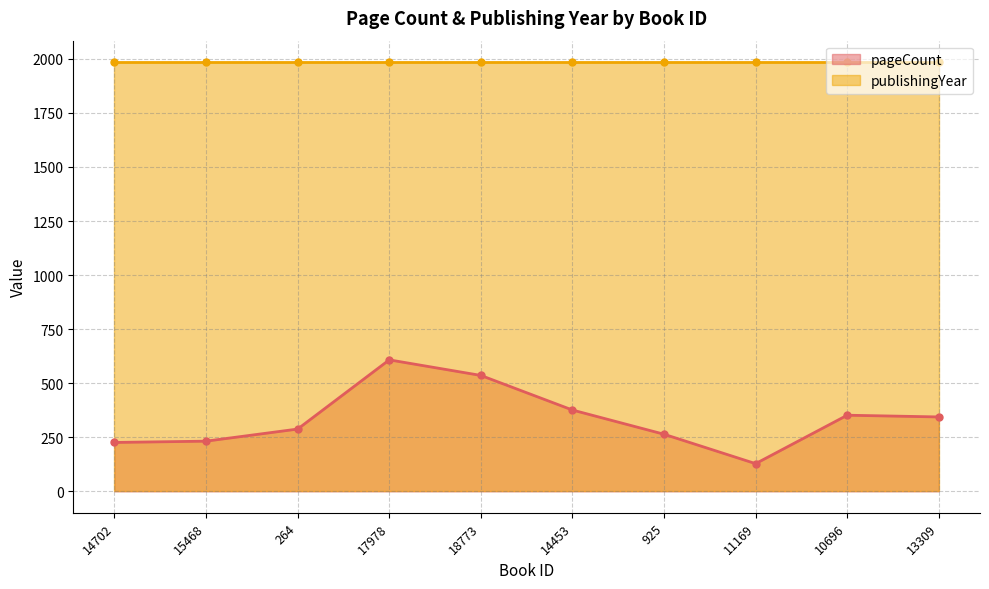

Approximately how many times larger is the value at 925 compared to 14453?

0.7